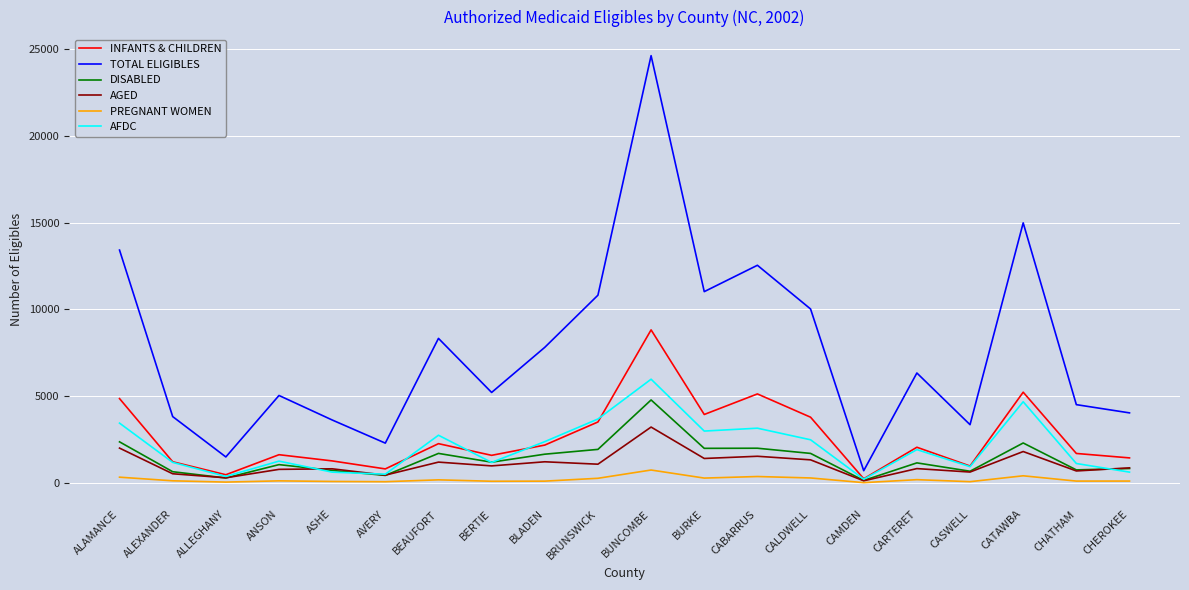

What is the difference between the AFDC values at BEAUFORT and CHATHAM?

1630